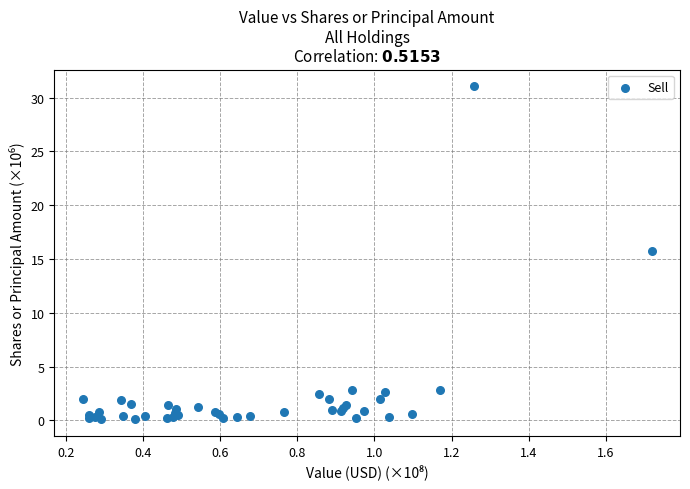

What Y value in the scatter plot is closest to 15?

15.7